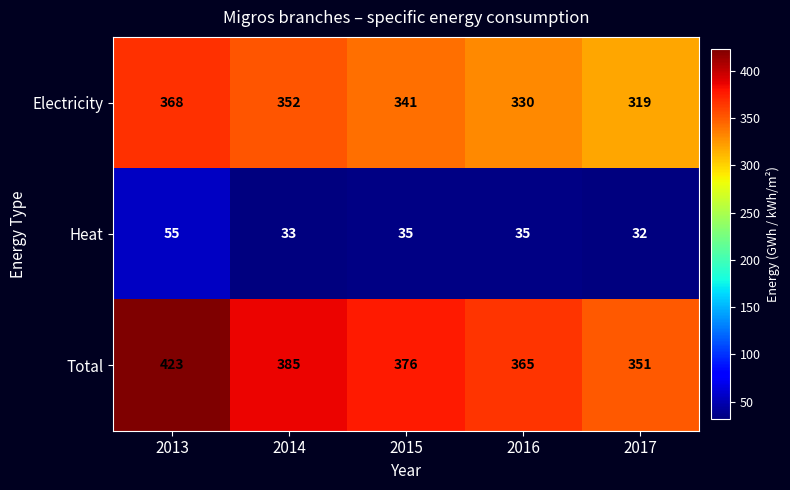

At which label does Heat first exceed 35?

2013